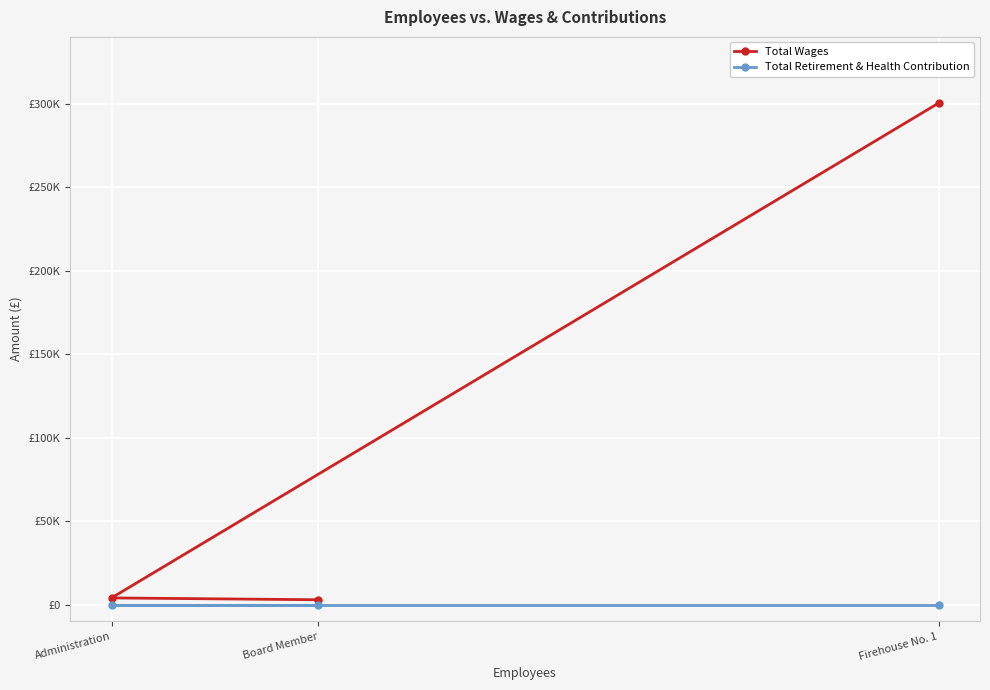

Which series has the largest range (max minus min)?

Total Wages